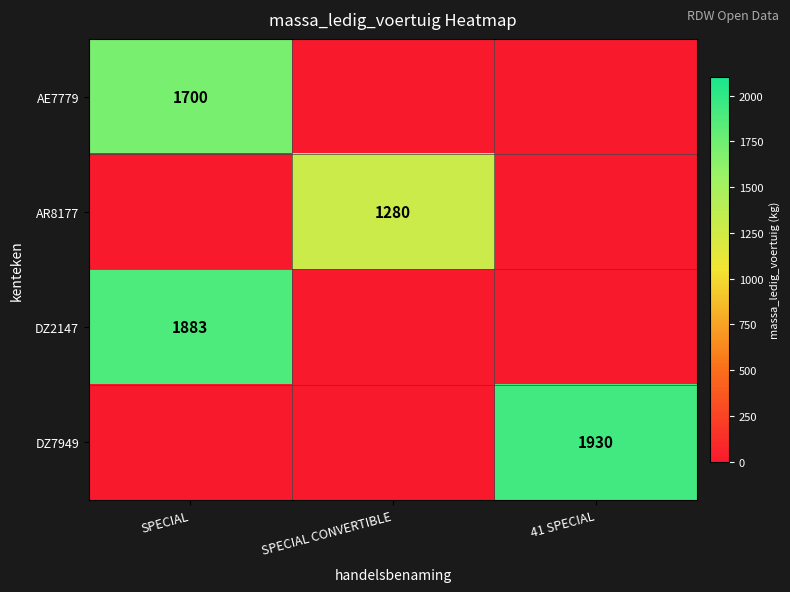

The AR8177 series shows 1280 at SPECIAL CONVERTIBLE. True or false?

True